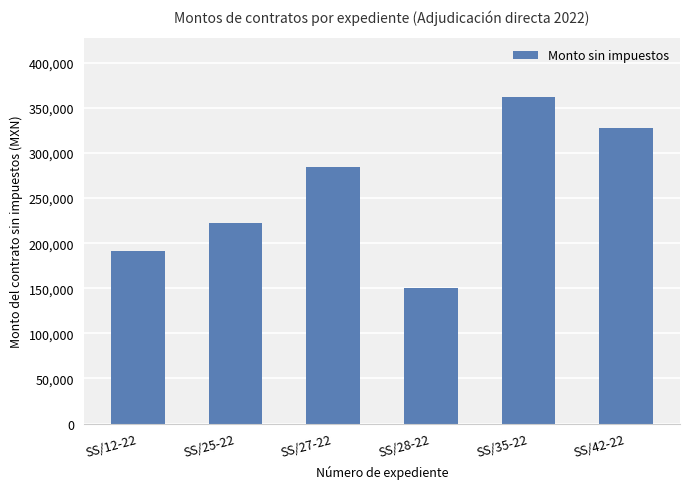

What is the sum of the values at SS/27-22 and SS/35-22?

646551.8